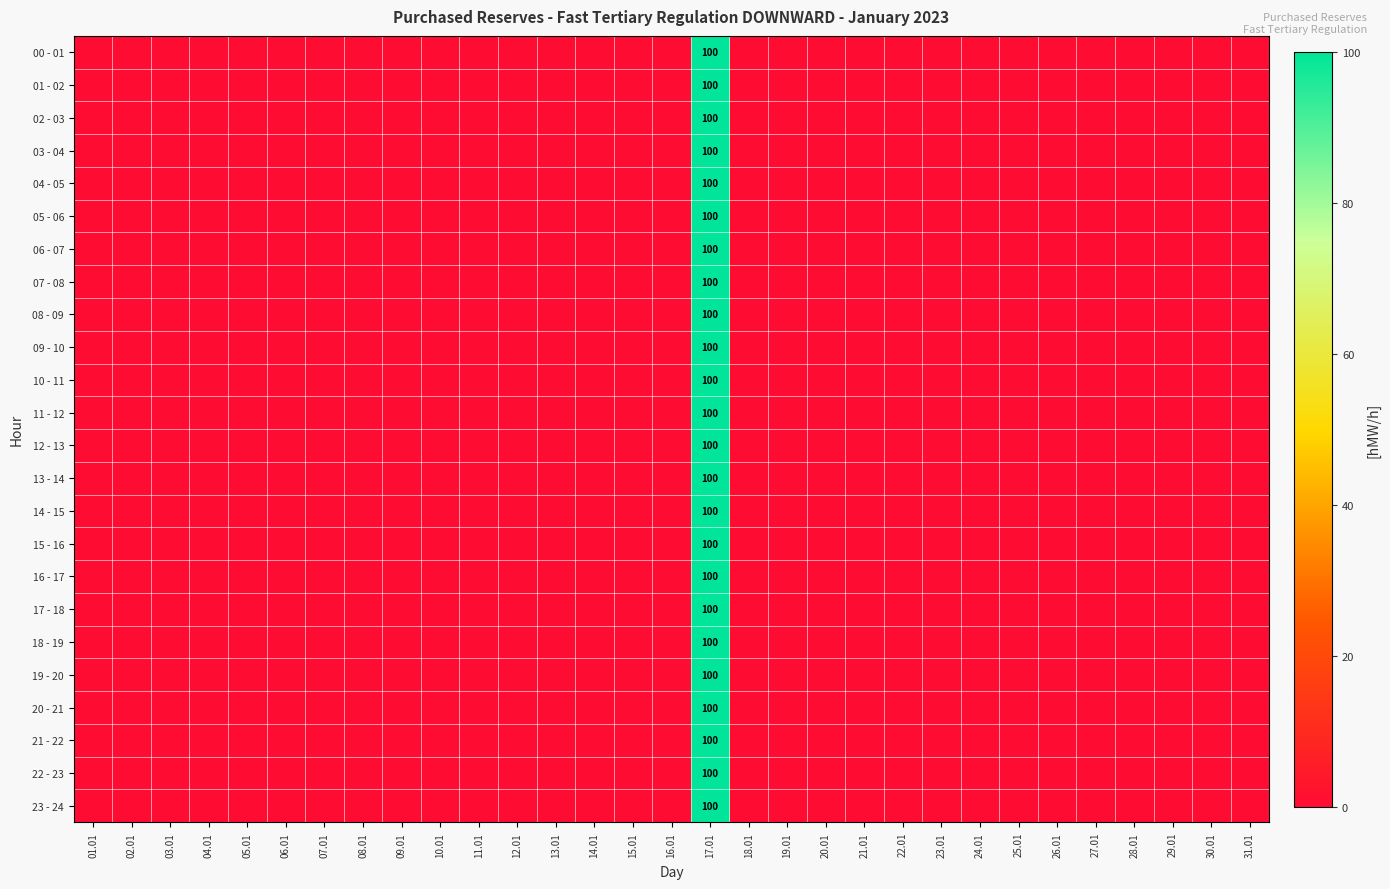

The value of 09 - 10 at 17.01 is 100. True or false?

True